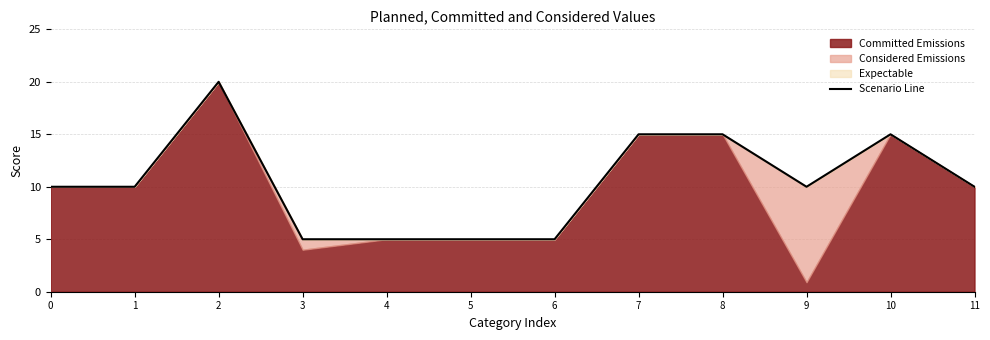

Where does the data first go above 10?

2